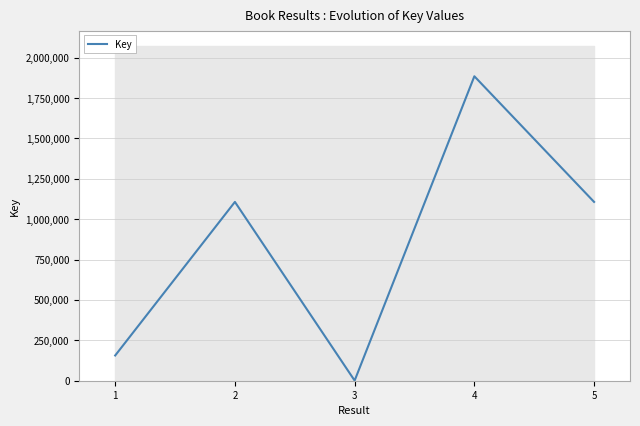

What is the value of the 1st point from the left?

156258